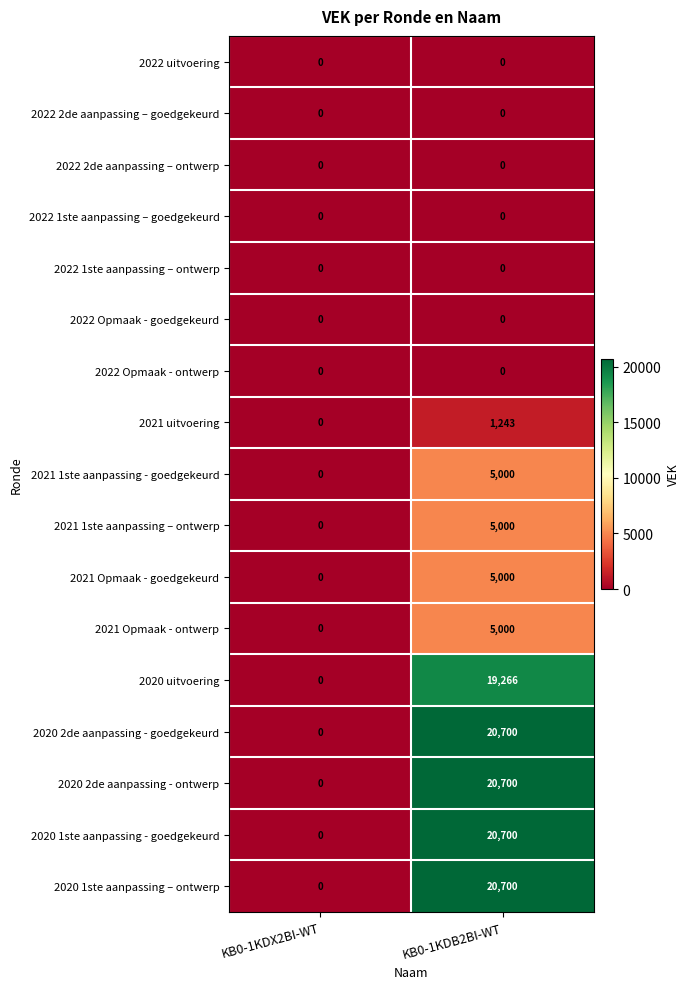

What is the spread (max minus min) of values at KB0-1KDB2BI-WT?

20700